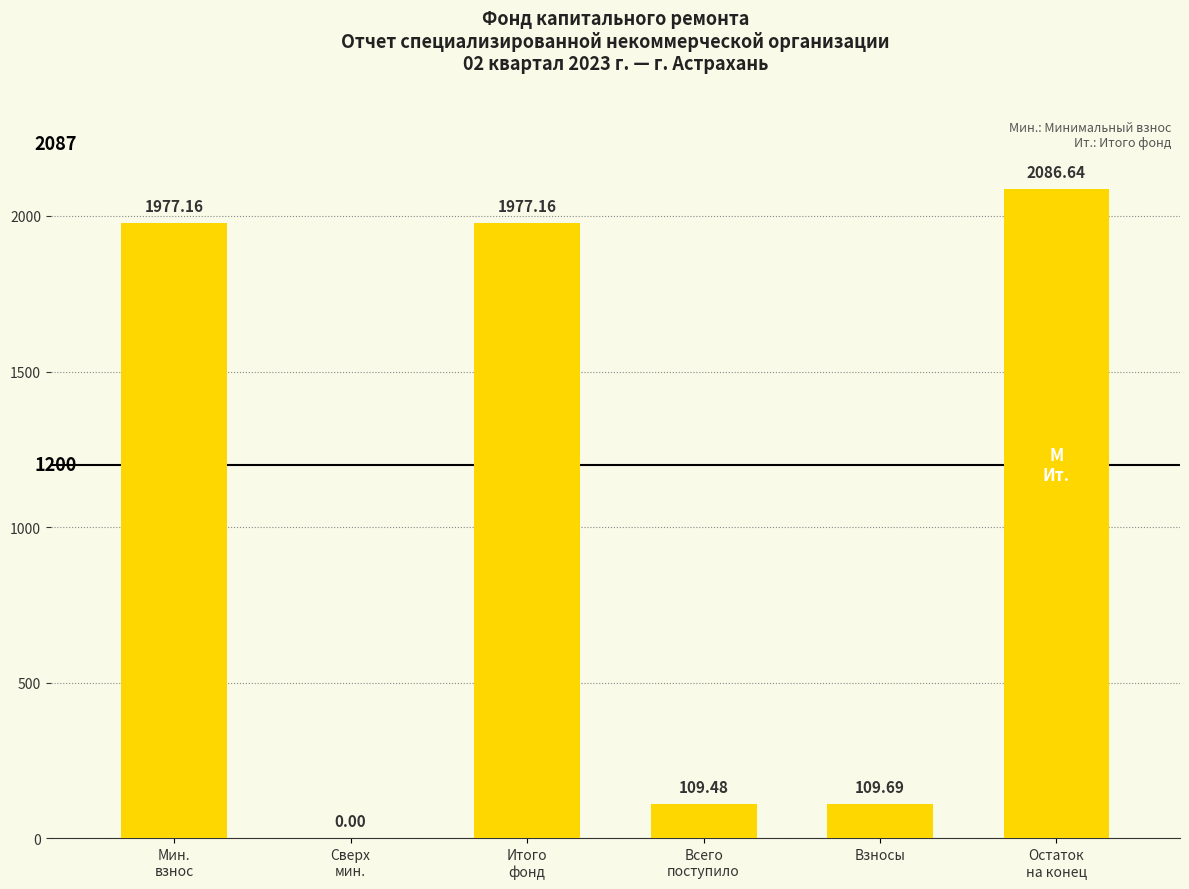

Where is the data nearest to the value 1043?

Взносы